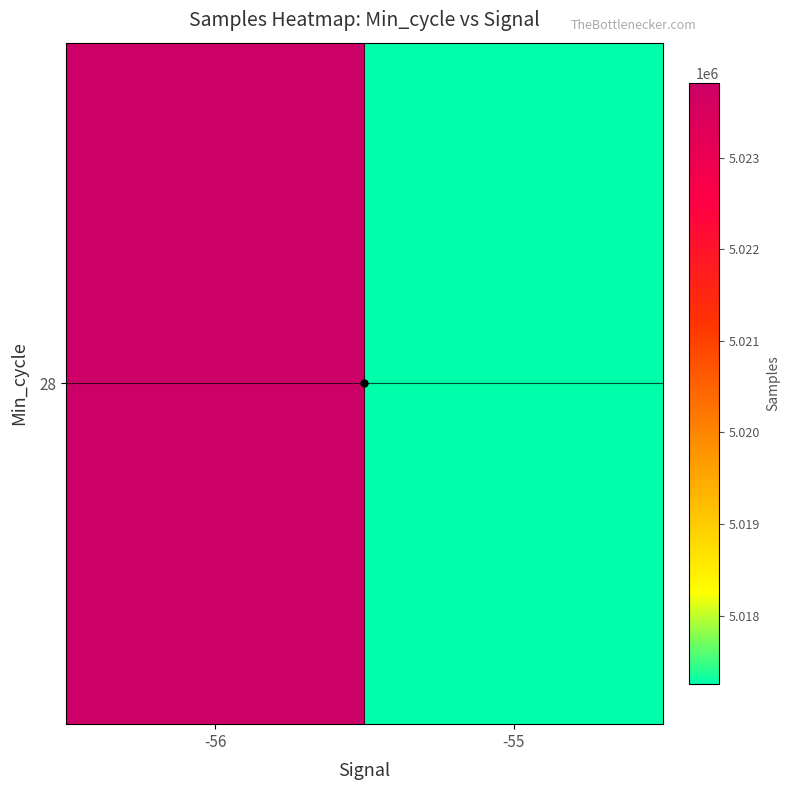

Reading left to right, what are all the values shown in this chart?

-56=5023816.5	-55=5017252.0